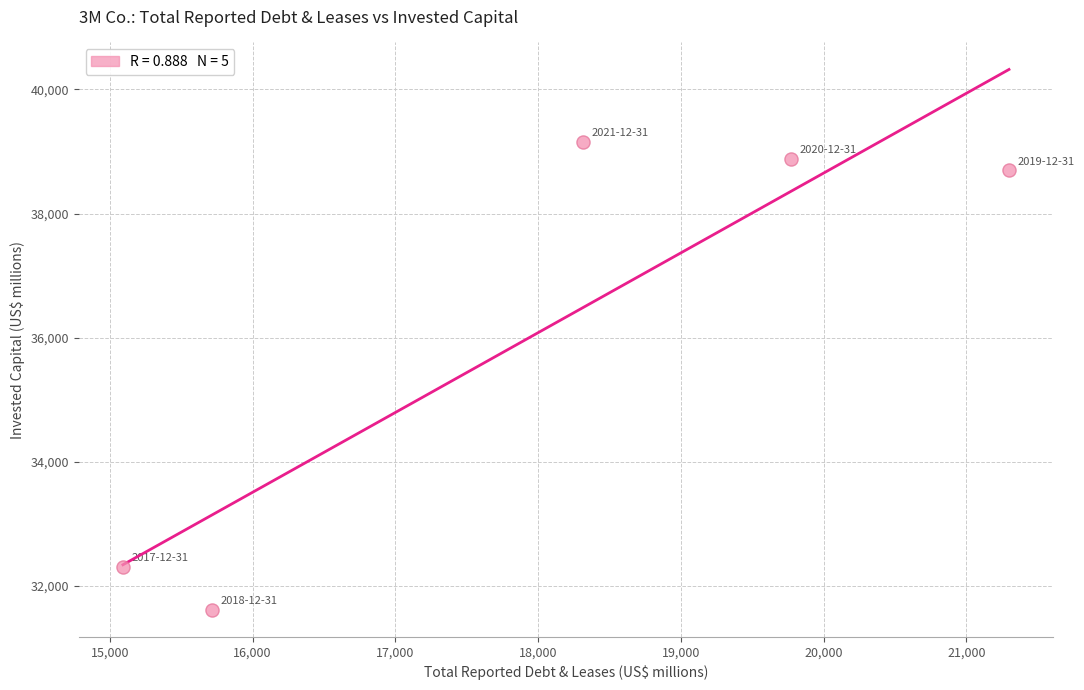

What is the range of X values (max minus min)?

6208